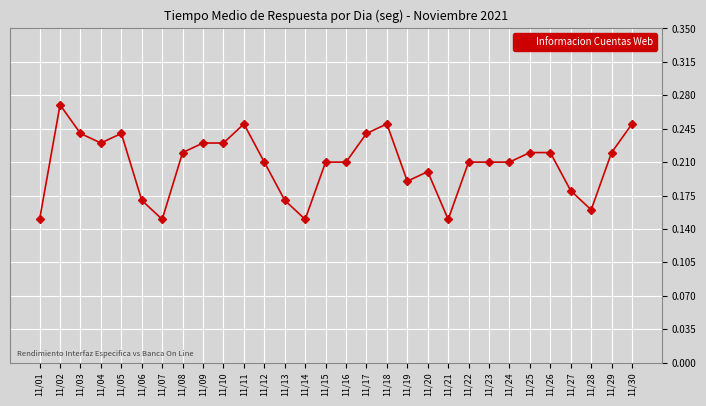

The chart shows a value of 0.4 at 11/30. True or false?

False